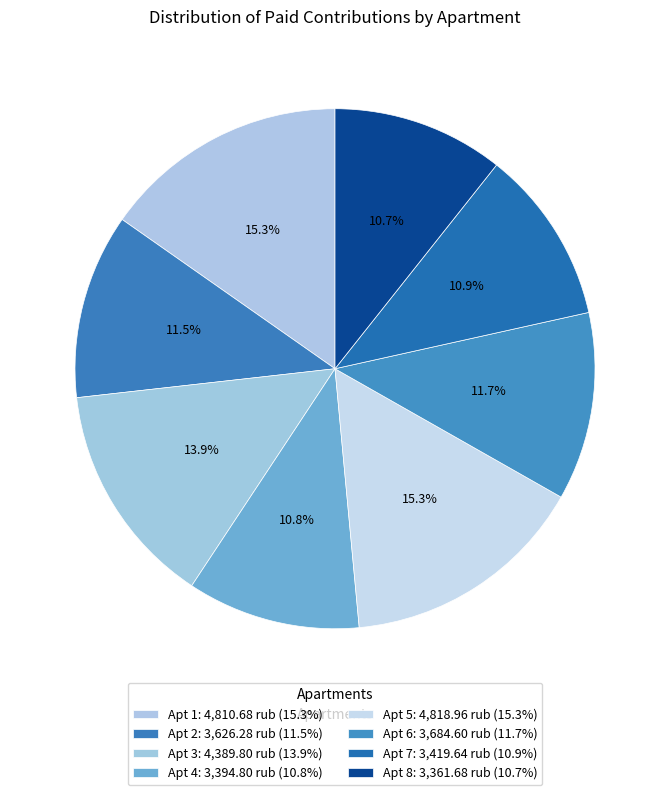

How many segments does this pie chart have?

8